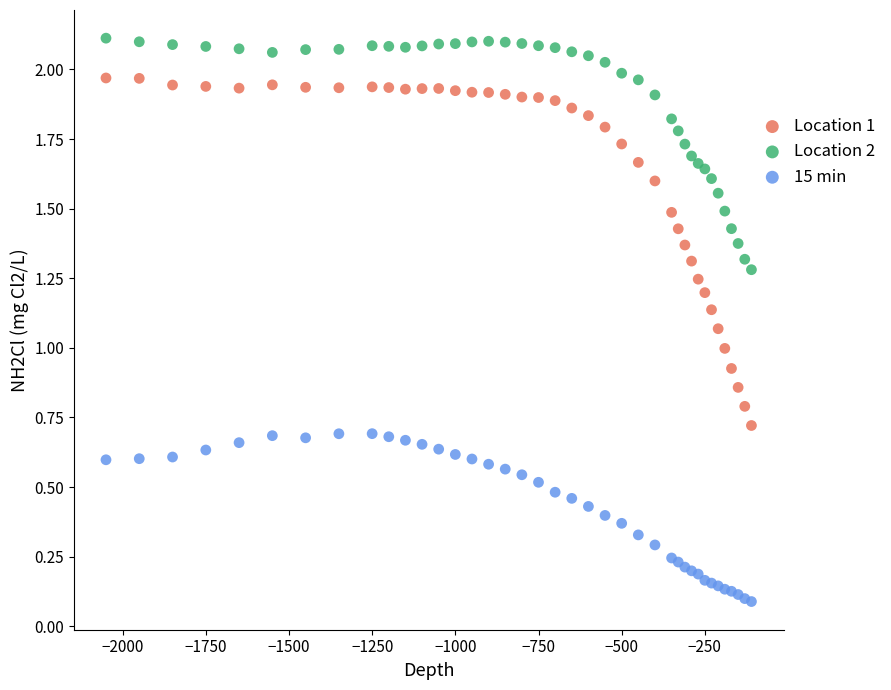

Which series has the widest spread of Y values?

Location 1